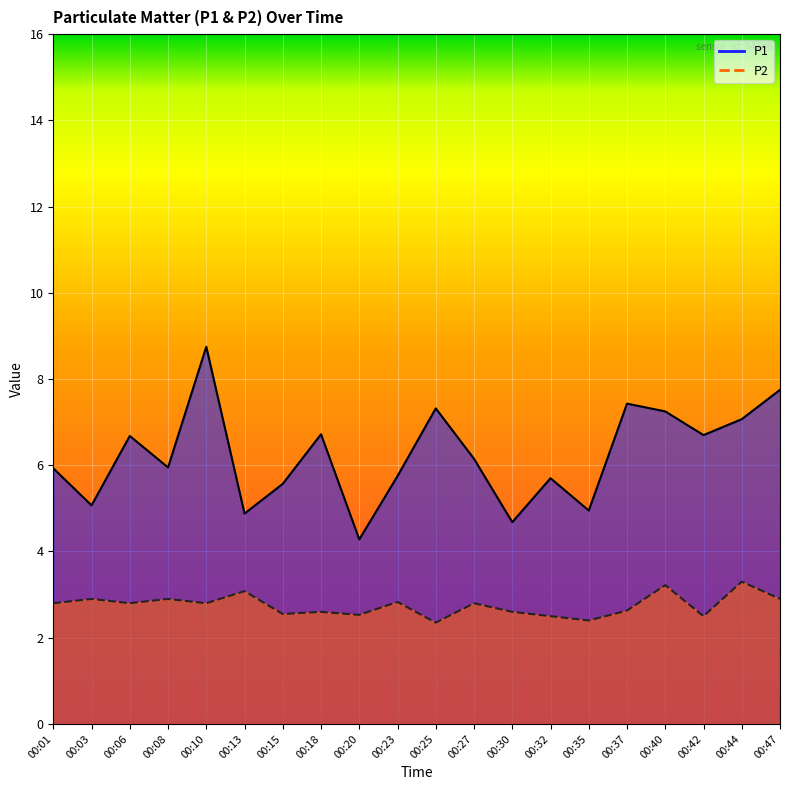

How many series are shown in this chart?

2